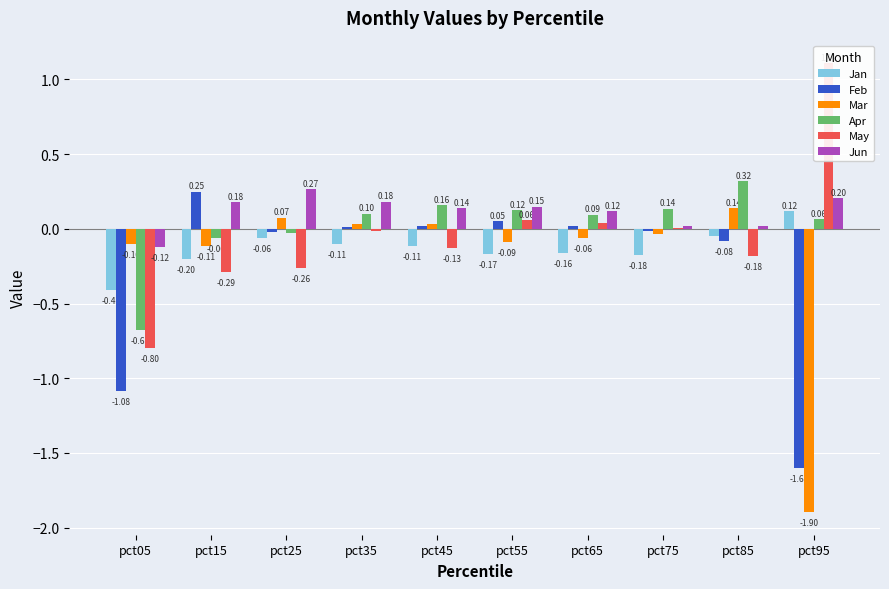

Are the bars horizontal?

No